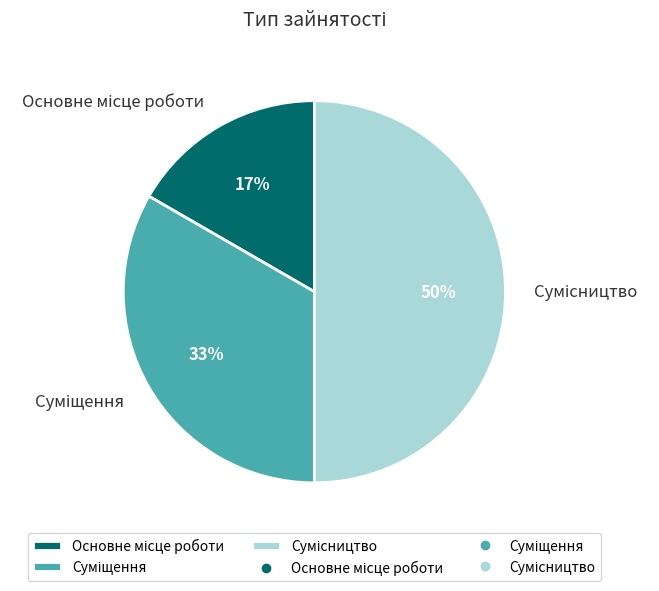

To the nearest percent, what is the average slice percentage?

33%